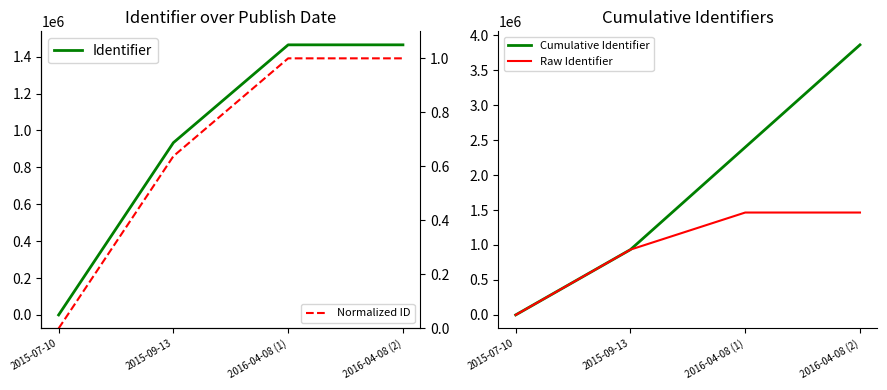

Does the chart display data point markers on the line(s)?

No